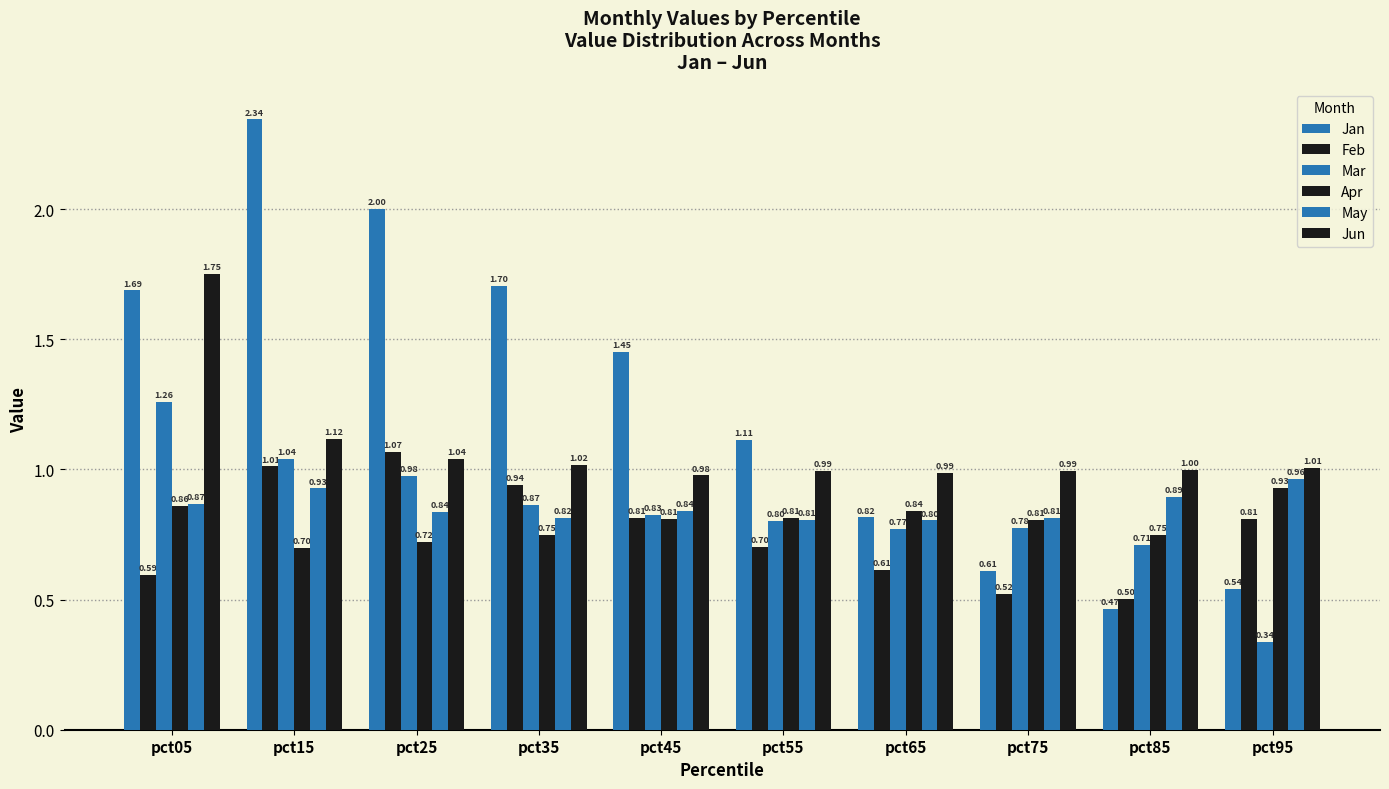

List the series in order of their peak value, lowest first.

Apr, May, Feb, Mar, Jun, Jan